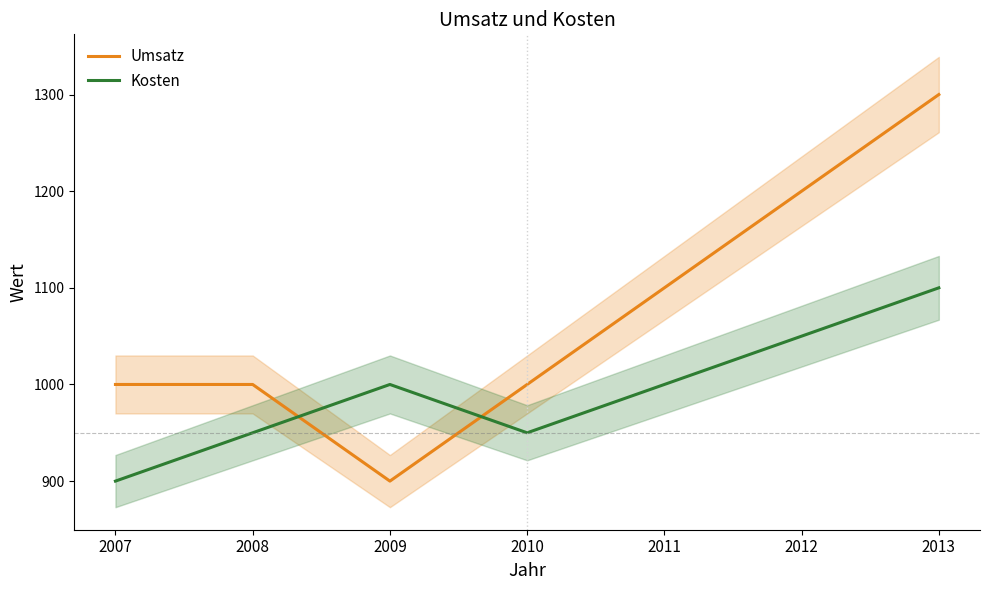

How many intersections are there between Umsatz and Kosten?

2